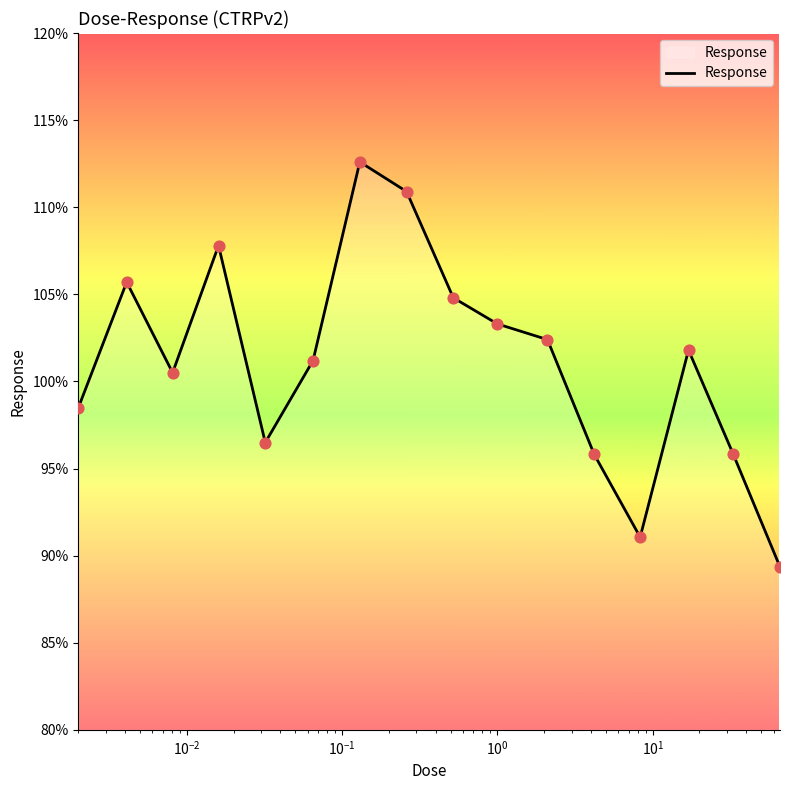

What is the greatest value displayed?

112.6